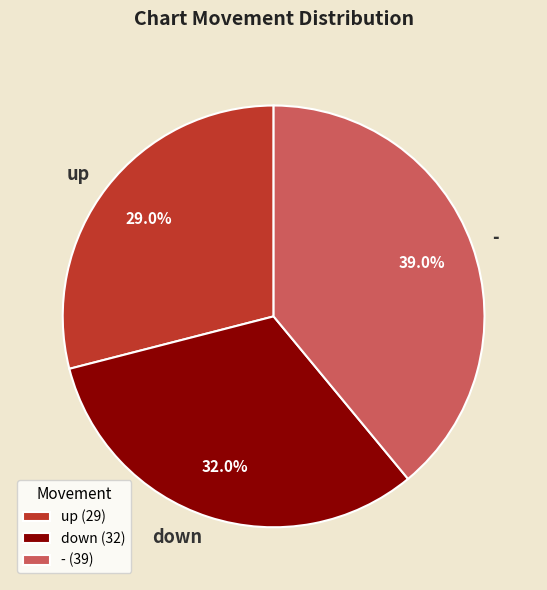

What percentage is the - slice, to the nearest percent?

39%